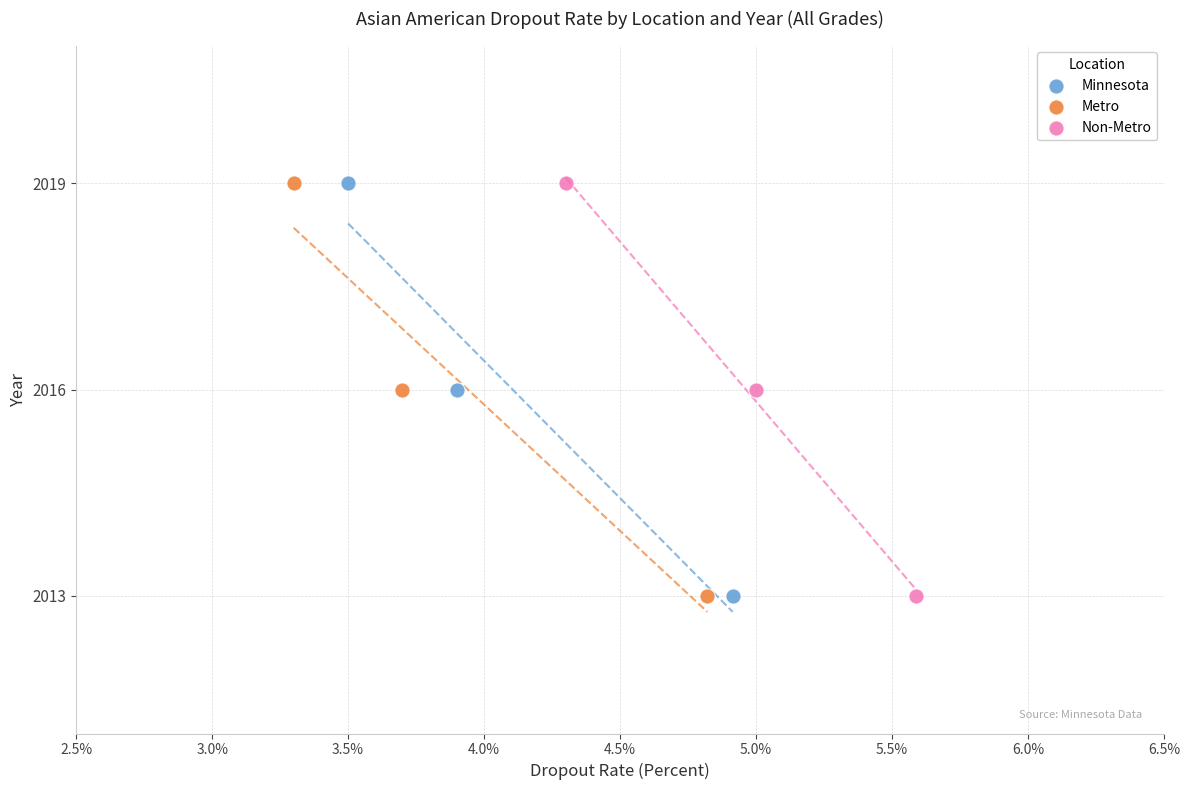

What are all the series names shown in the legend?

Minnesota, Metro, Non-Metro